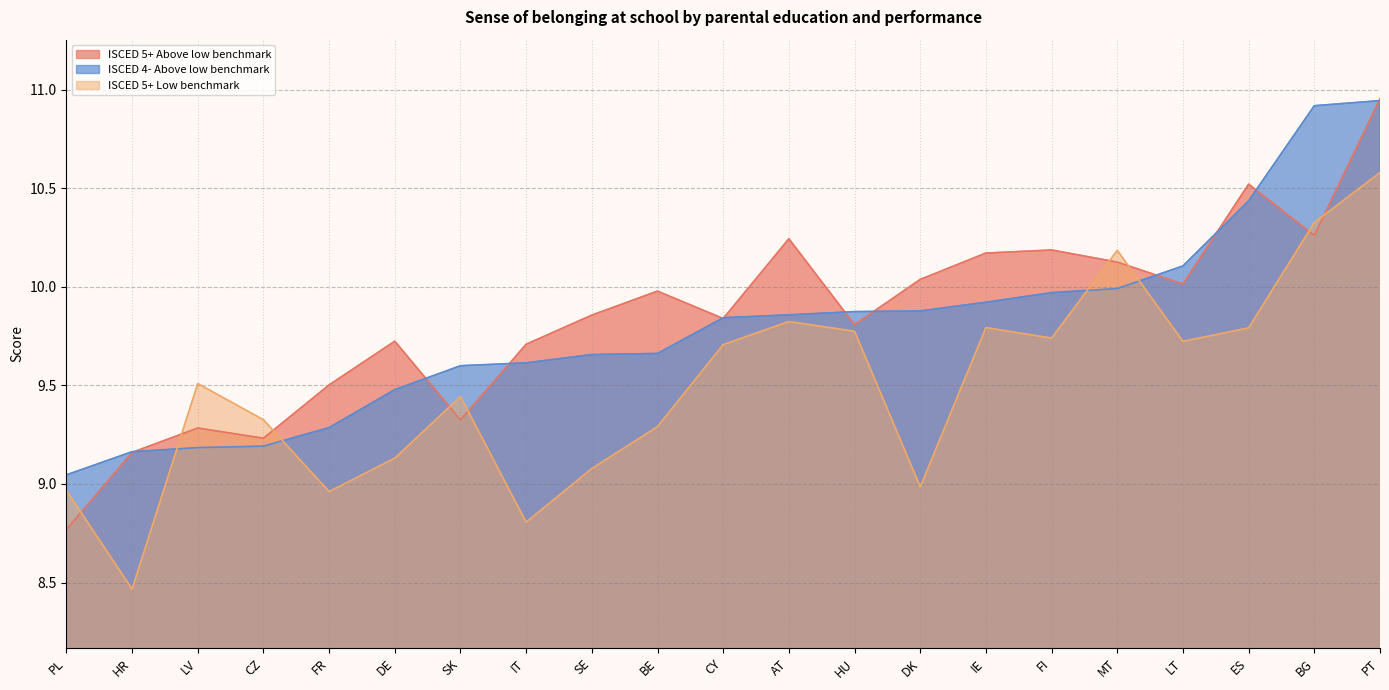

What is the lowest value of the ISCED 4- Above low benchmark series?

9.0